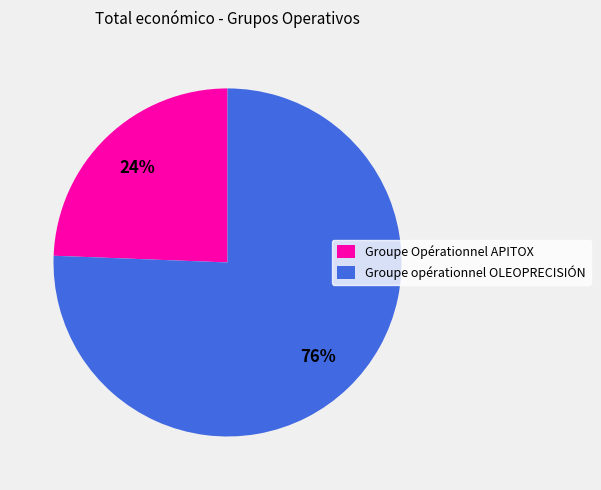

True or false: Groupe Opérationnel APITOX accounts for 39% of the total.

False